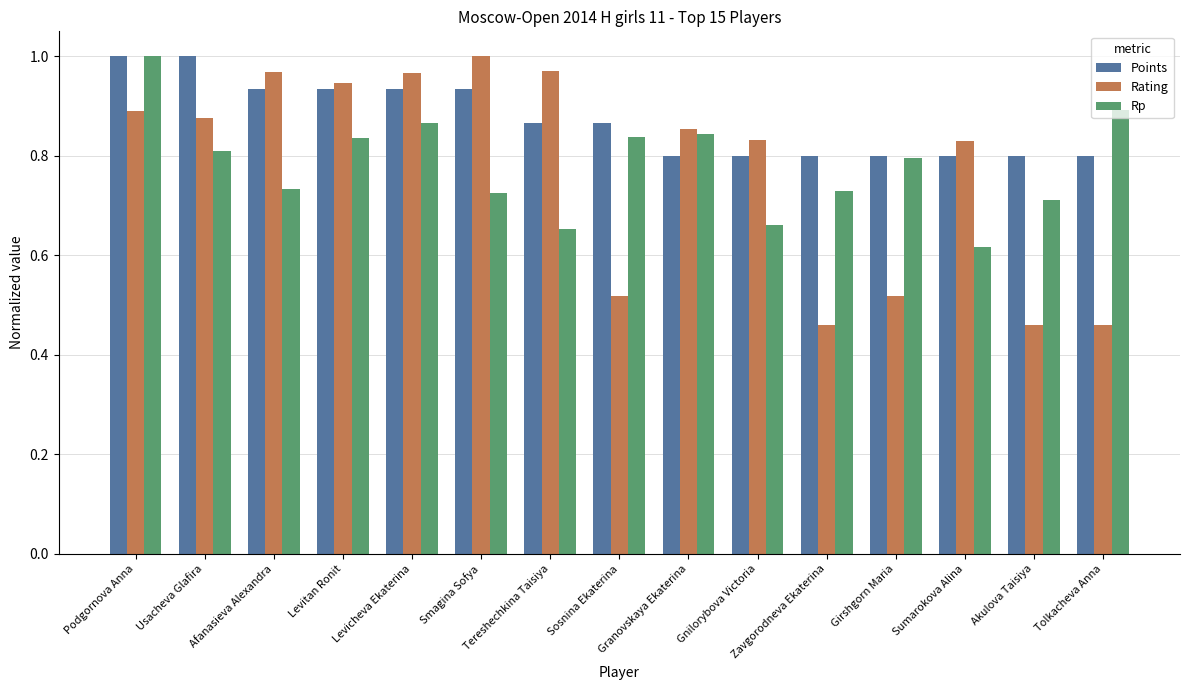

At which category is the sum across all series the highest?

Podgornova Anna